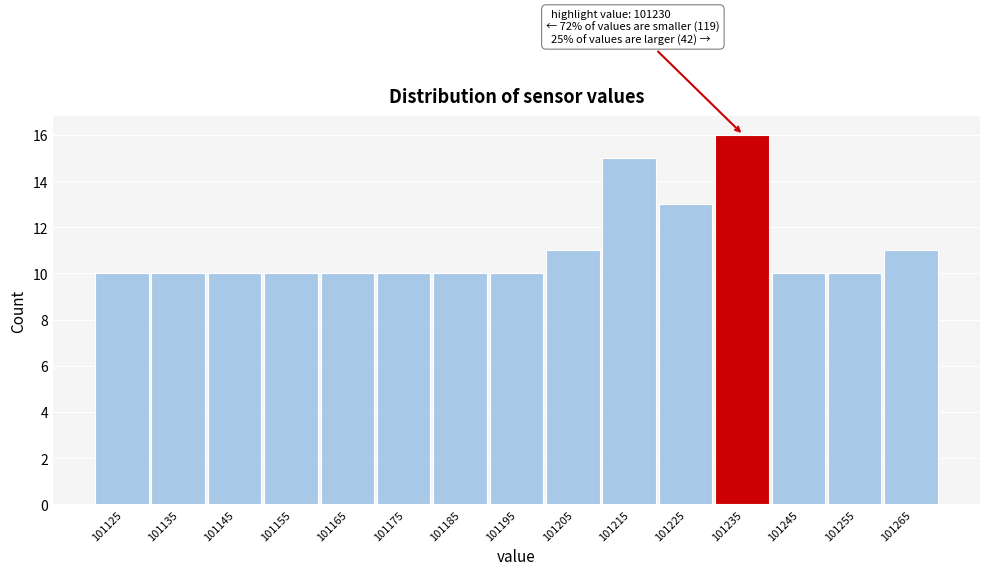

Which range on the x-axis has the tallest bar?

101230 to 101240